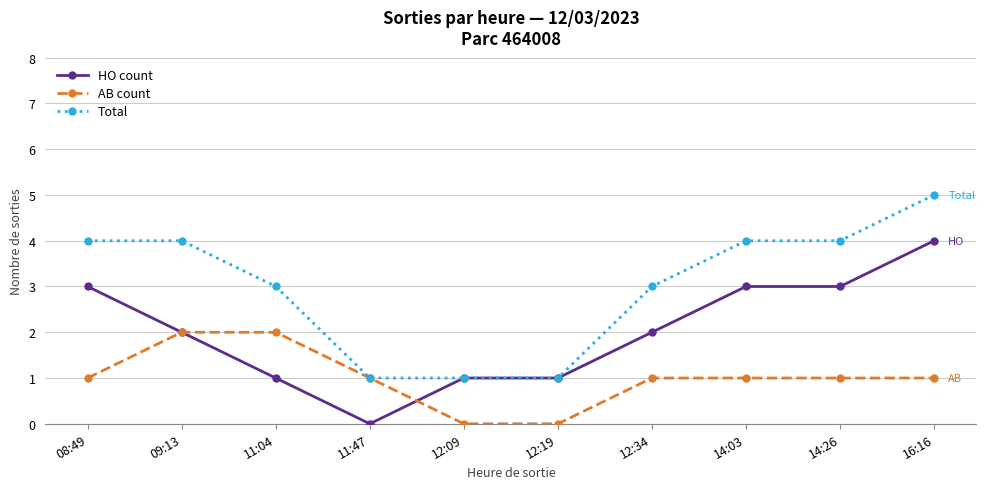

What is the label of the 1st point from the right?

16:16